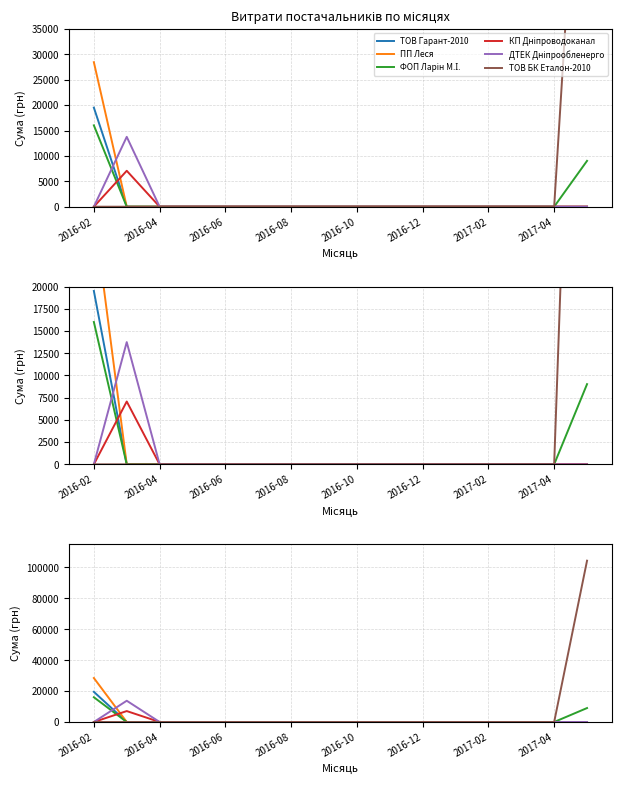

True or false: ТОВ Гарант-2010 has more than 2 points higher than both neighbors.

False